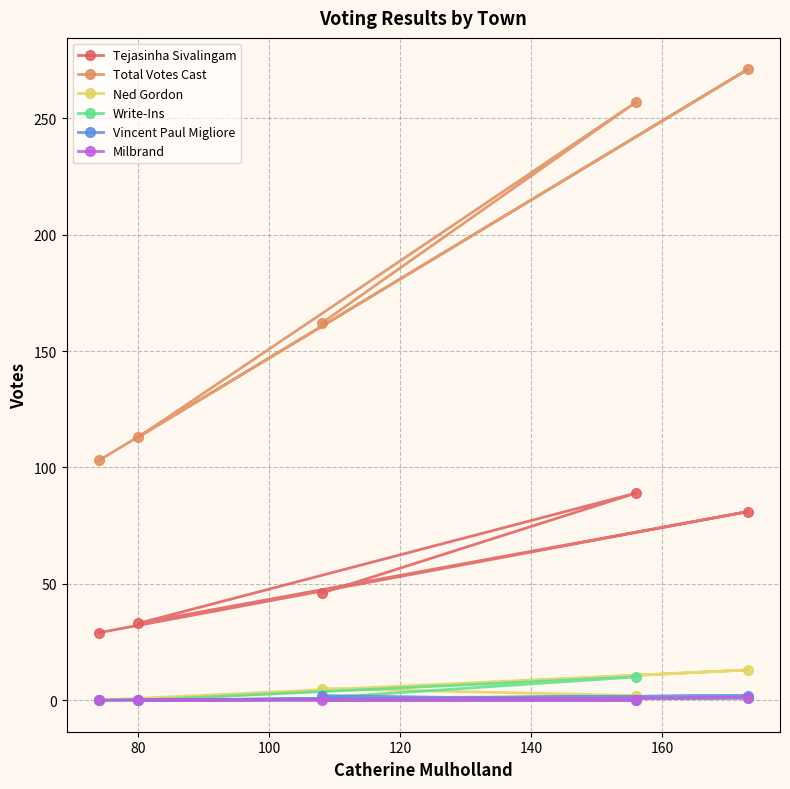

Rank the series by their maximum value, from highest to lowest.

Total Votes Cast, Tejasinha Sivalingam, Ned Gordon, Write-Ins, Vincent Paul Migliore, Milbrand